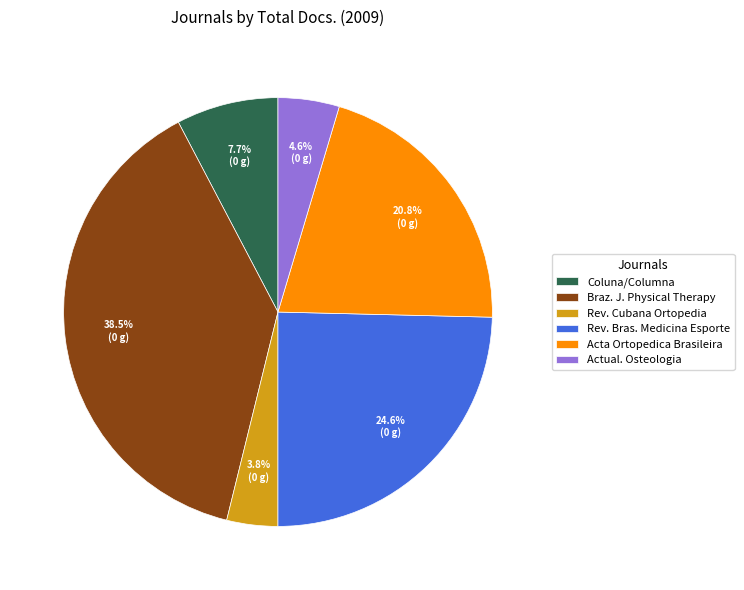

How much of the chart is everything except Braz. J. Physical Therapy?

61.5%